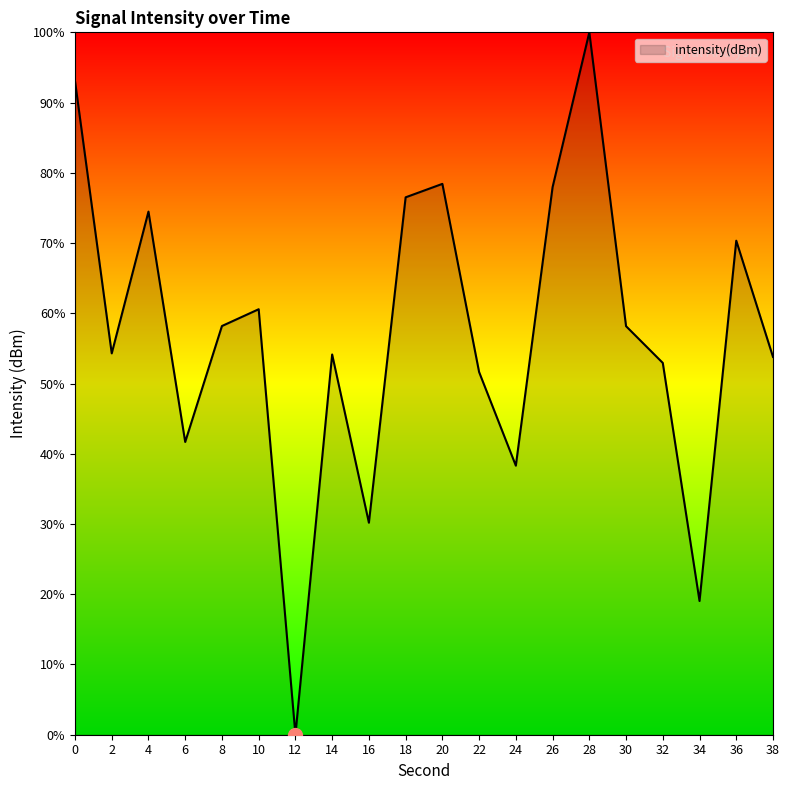

How many lines are shown in the chart?

1